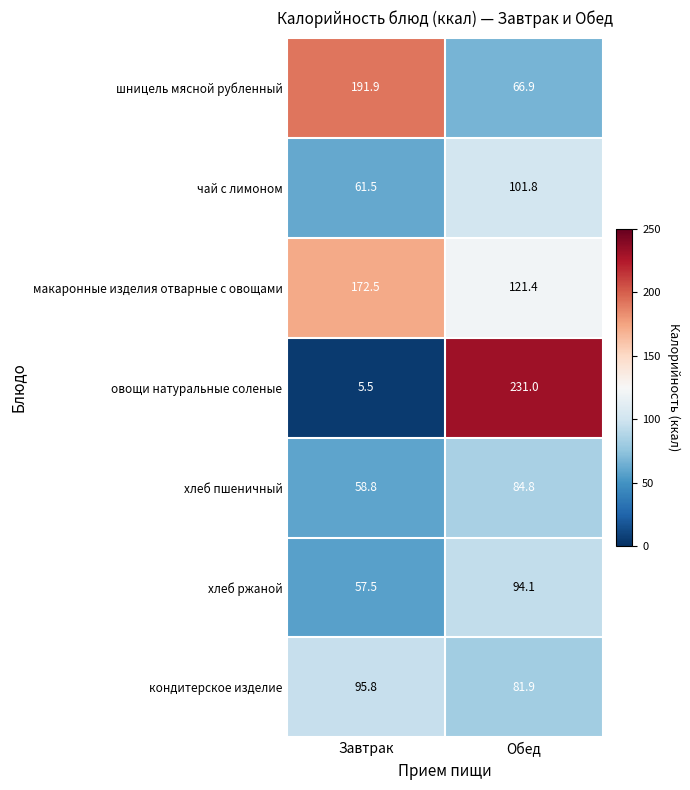

Reading left to right, transcribe all the data shown in this chart.

шницель мясной рубленный: Завтрак=191.9	Обед=66.9
чай с лимоном: Завтрак=61.5	Обед=101.8
макаронные изделия отварные с овощами: Завтрак=172.5	Обед=121.4
овощи натуральные соленые: Завтрак=5.5	Обед=231.0
хлеб пшеничный: Завтрак=58.8	Обед=84.8
хлеб ржаной: Завтрак=57.5	Обед=94.1
кондитерское изделие: Завтрак=95.8	Обед=81.9